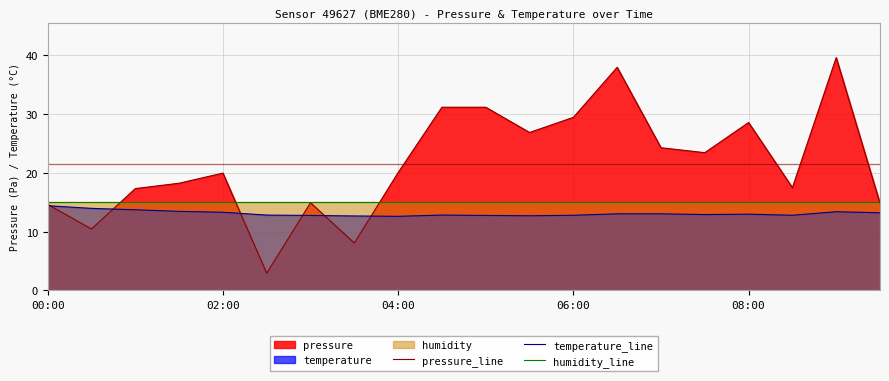

What is the greatest value displayed?

39.6